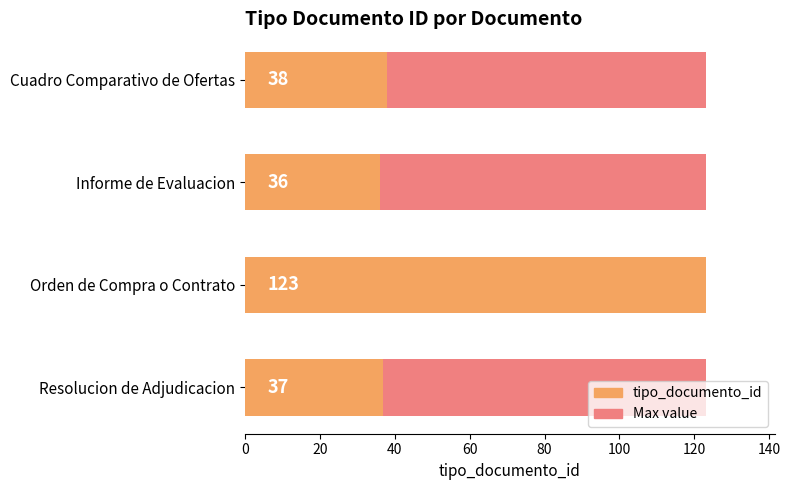

What is the change in value from 40 to 60?

-86